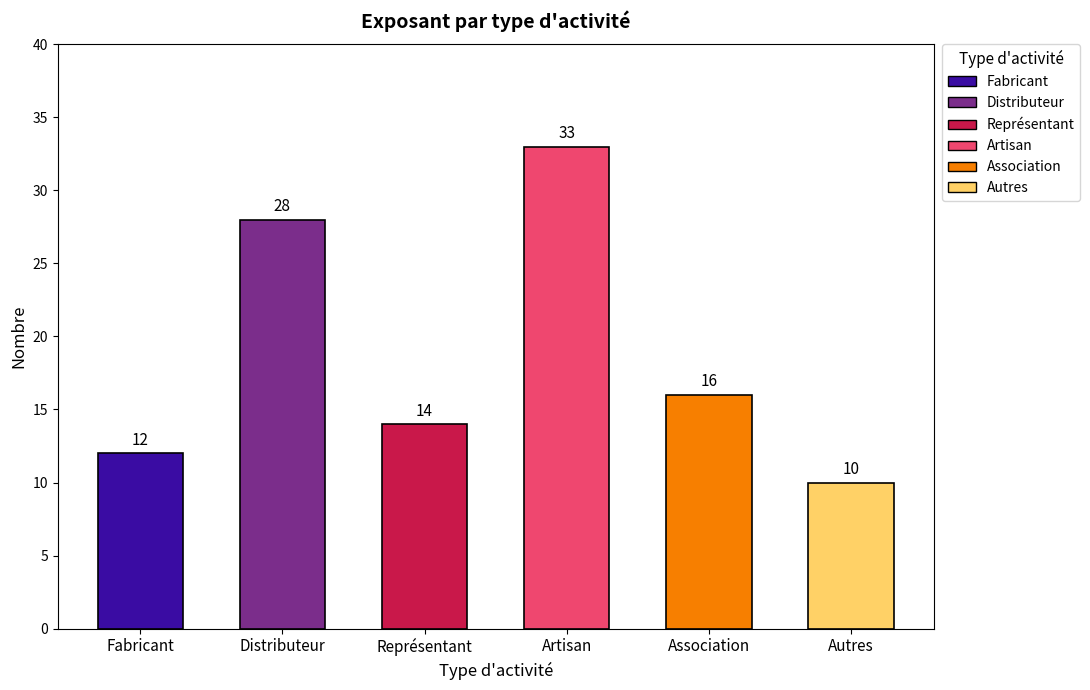

Where is the data nearest to the value 21?

Association